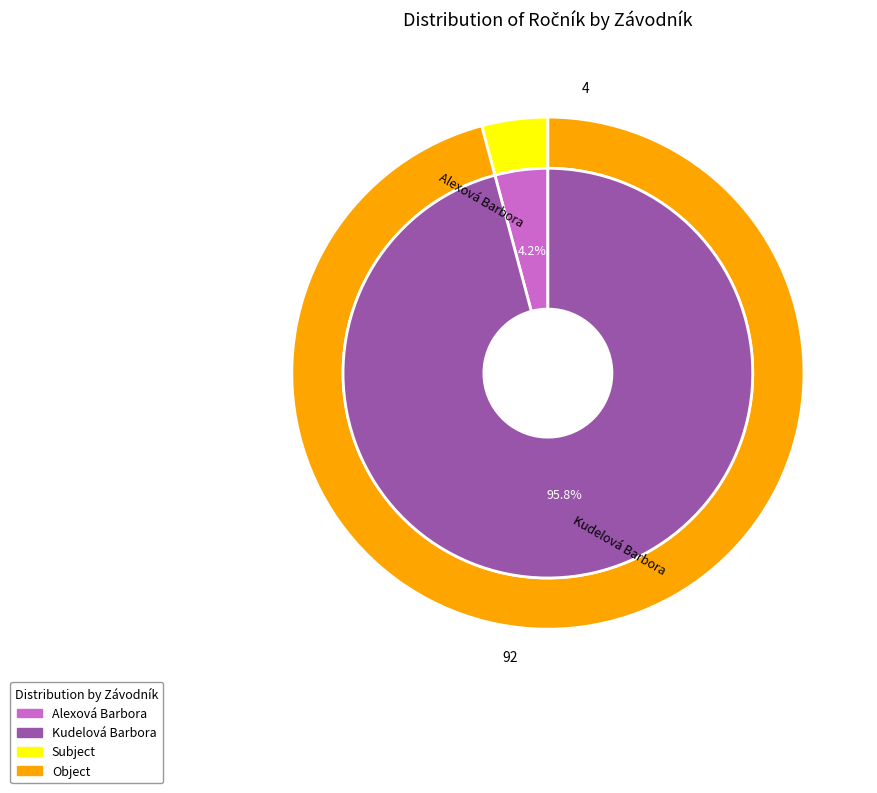

What is the ratio of the value at Kudelová Barbora to the value at Alexová Barbora?

23.0